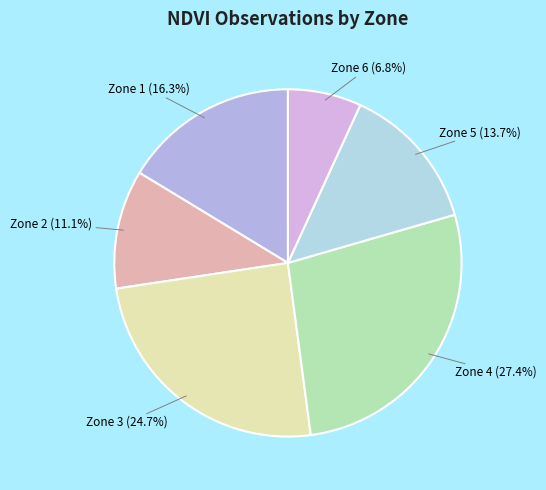

Is Zone 3 the majority of the pie?

No